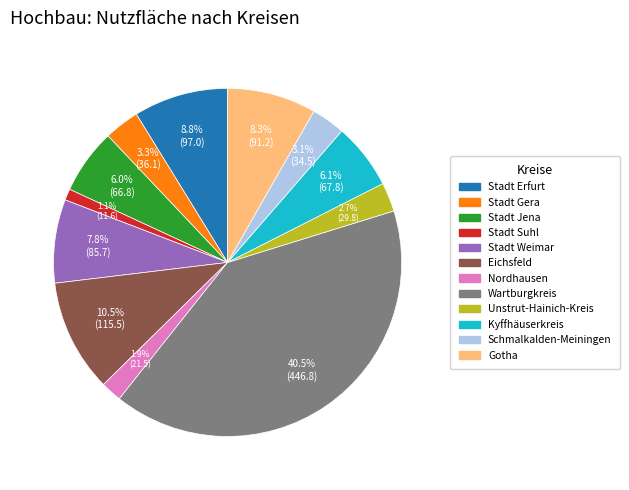

To the nearest percent, what percentage of the pie is Unstrut-Hainich-Kreis?

3%